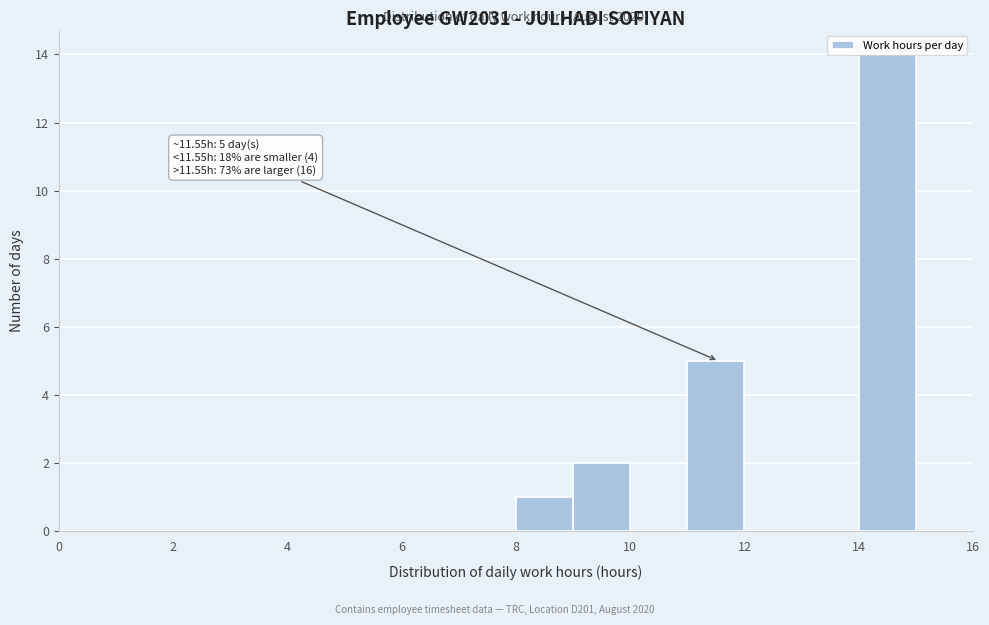

Which range on the x-axis has the tallest bar?

14 to 15